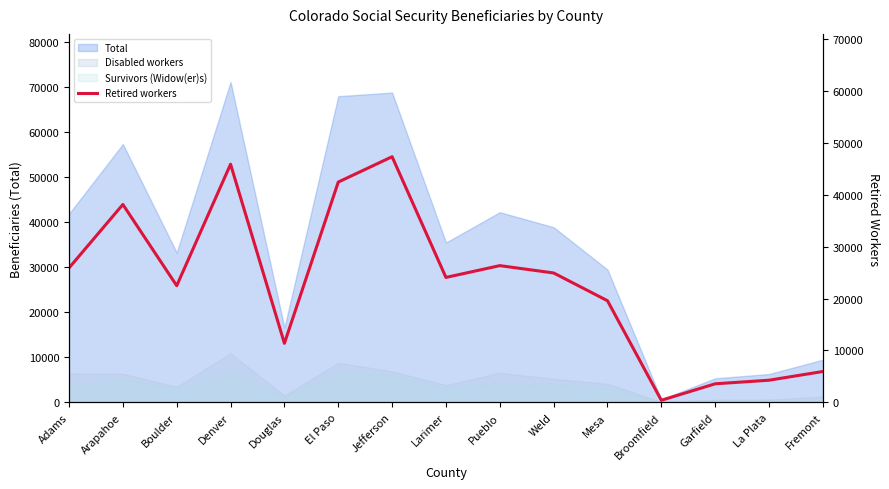

Which has a higher value, Broomfield or Arapahoe?

Arapahoe